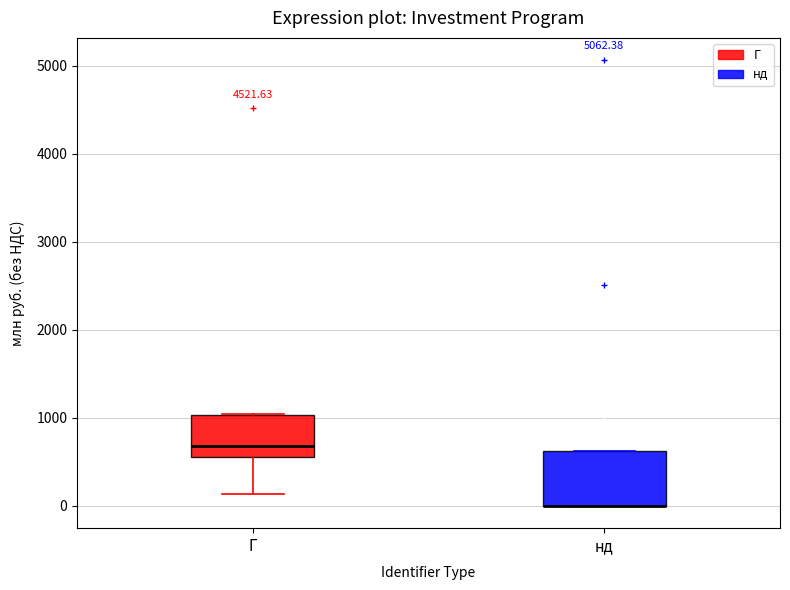

Reading left to right, transcribe this box plot: for each box, give where its median line is, the range the box spans, and where its two whiskers end, as read against the y-axis. The values are not printed on the chart, so give them approximately, as read against the axis.

Г: median 700, box 500 to 1000, whiskers 100 to 1000
нд: median 0 (drawn on the box's lower edge), box 0 to 600, whiskers 0 to 600